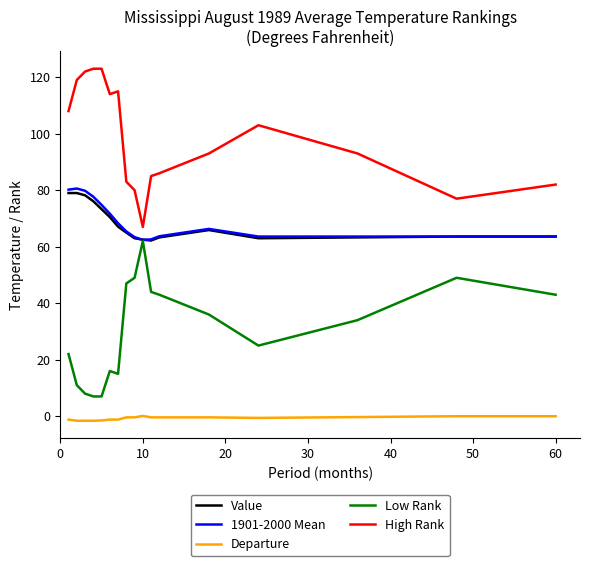

Which series has the largest total across all categories?

High Rank